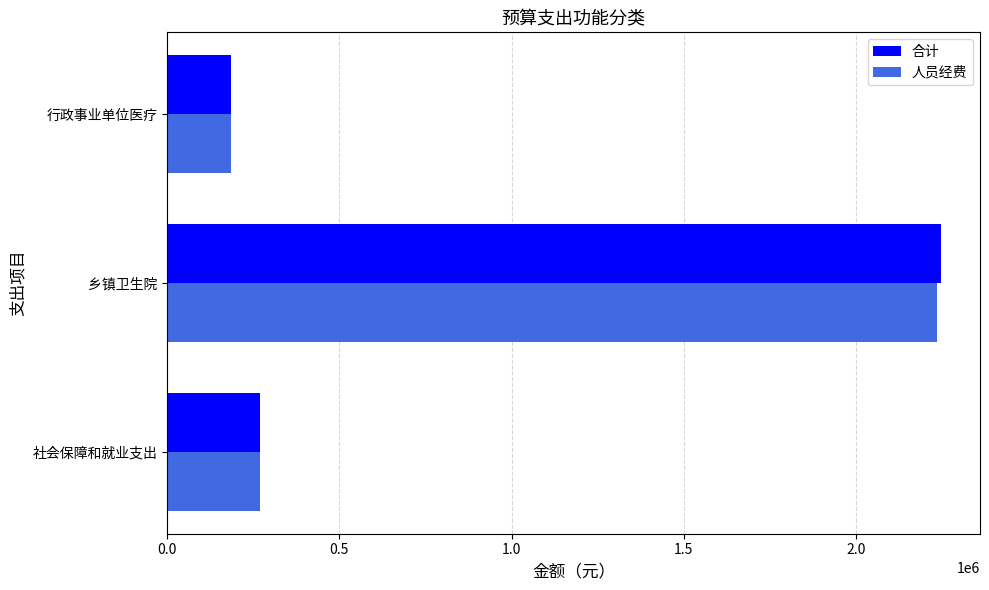

At which category is the sum across all series the highest?

乡镇卫生院